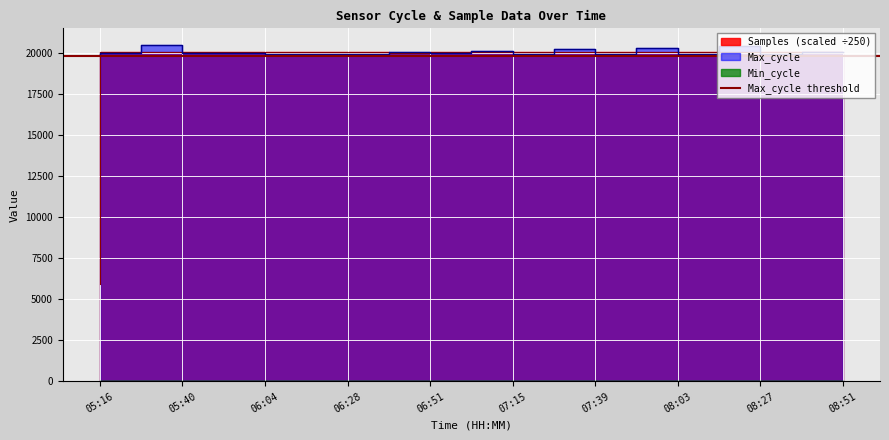

Reading left to right, what are all the values shown in this chart?

Samples: 05:16=5930.4	05:28=20041.9	05:40=20042.2	05:52=20039.8	06:04=20039.1	06:16=20038.5	06:28=20038.6	06:40=20037.7	06:51=19979.5	07:03=20040.8	07:15=20039.6	07:27=20038.8	07:39=20038.0	07:51=20037.2	08:03=20036.4	08:15=20035.6	08:27=20034.8	08:39=20034.0	08:51=20033.2
Max_cycle: 05:16=19929.0	05:28=19964.0	05:40=20447.0	05:52=19967.0	06:04=20000.0	06:16=19917.0	06:28=19909.0	06:40=19932.0	06:51=20033.0	07:03=19950.0	07:15=20100.0	07:27=19920.0	07:39=20200.0	07:51=19910.0	08:03=20300.0	08:15=19930.0	08:27=20400.0	08:39=19940.0	08:51=20050.0
Min_cycle: 05:16=26.0	05:28=28.0	05:40=28.0	05:52=28.0	06:04=28.0	06:16=28.0	06:28=28.0	06:40=28.0	06:51=28.0	07:03=28.0	07:15=28.0	07:27=28.0	07:39=28.0	07:51=28.0	08:03=28.0	08:15=28.0	08:27=28.0	08:39=28.0	08:51=28.0